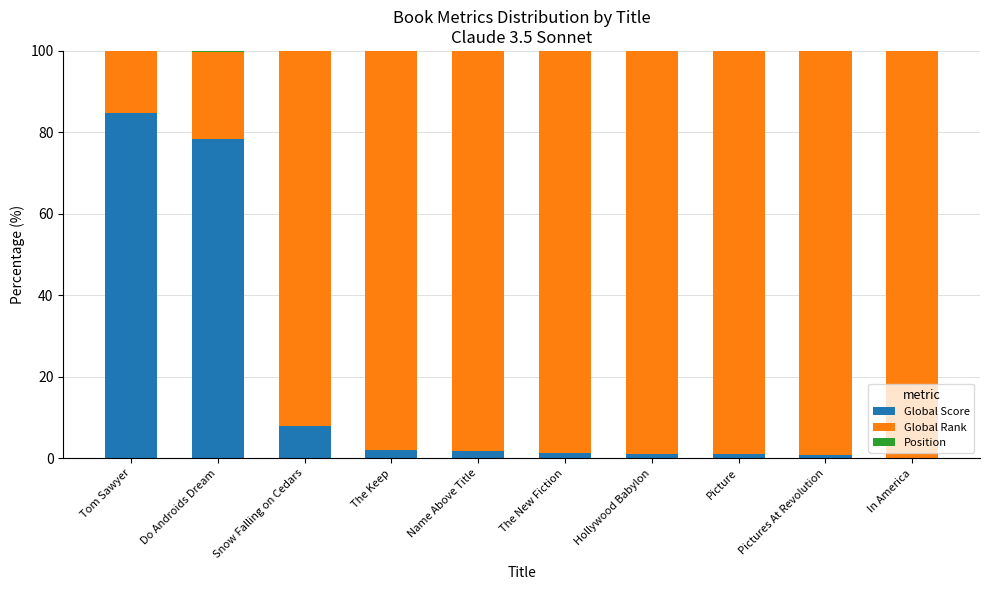

At which label is Global Score closest to 42?

Snow Falling on Cedars